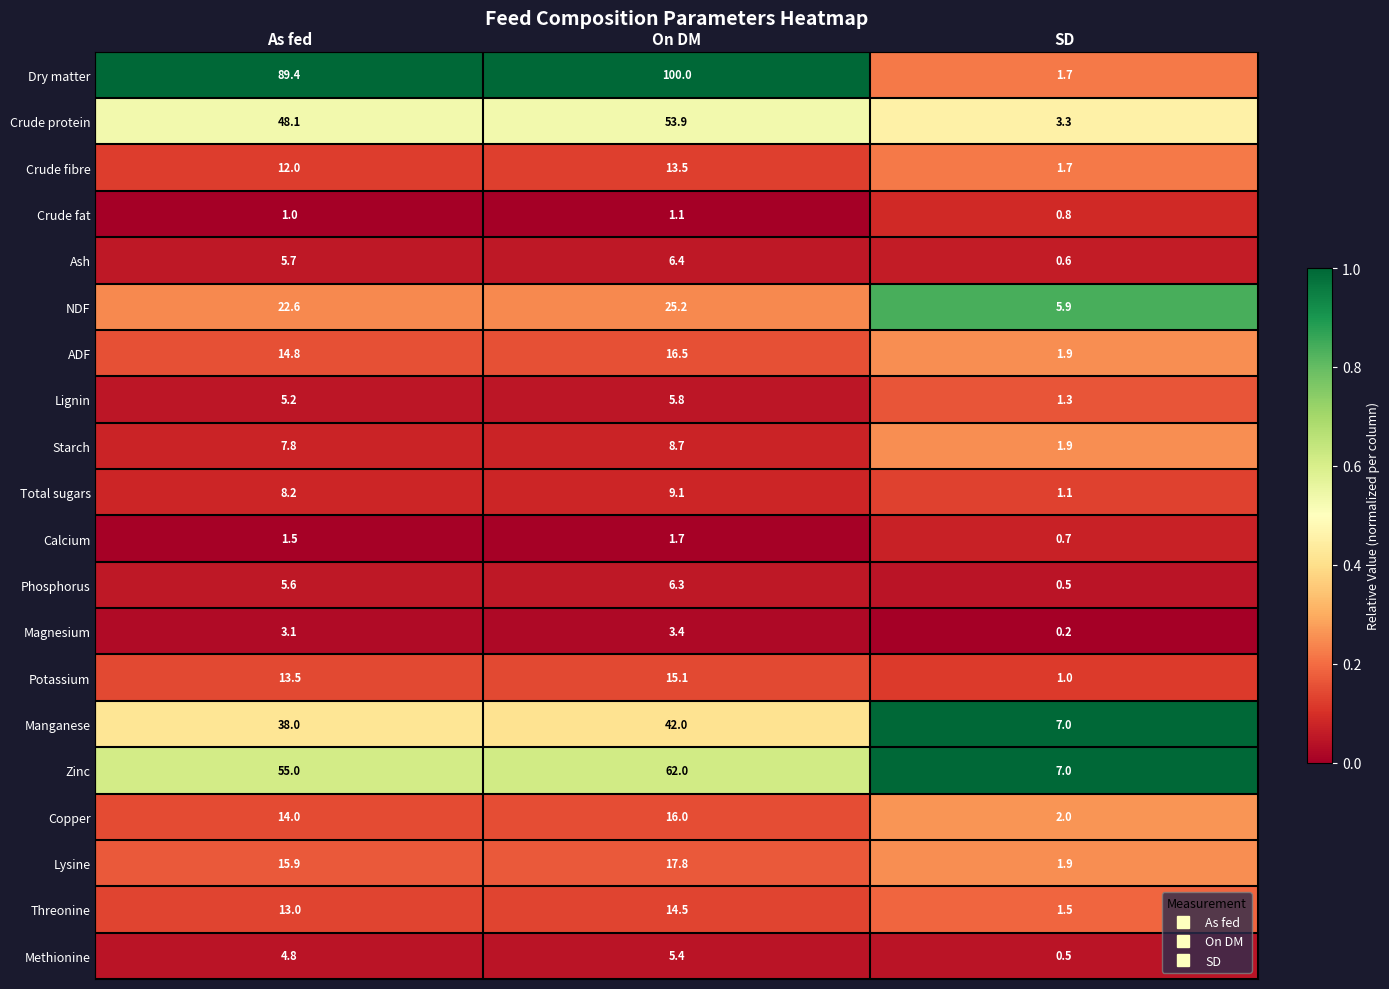

What is the sum of the Ash values at As fed and On DM?

12.1